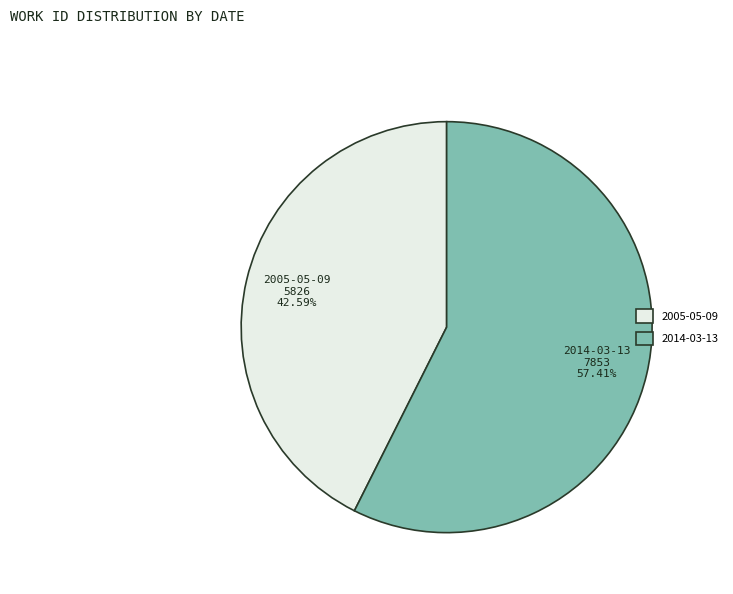

To the nearest percent, what is the difference between the largest and smallest slice percentages?

15%